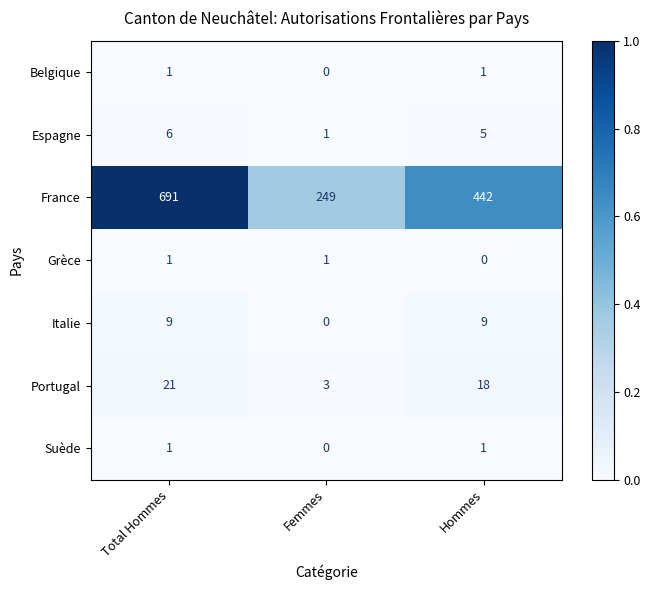

Between Total Hommes and Hommes, which series saw the biggest shift?

France